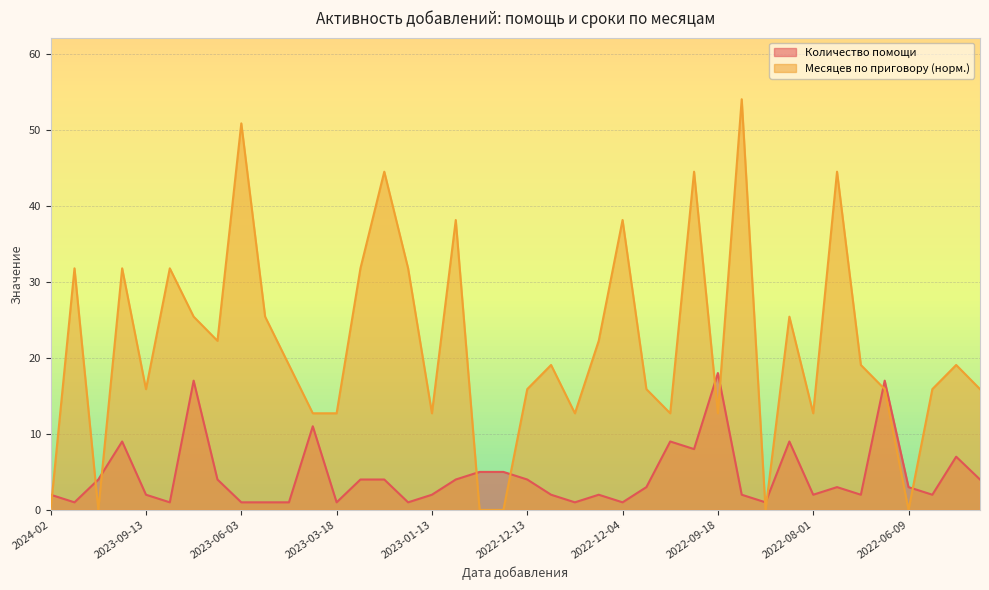

Where does the Месяцев по приговору series first go above 19?

2023-10-31